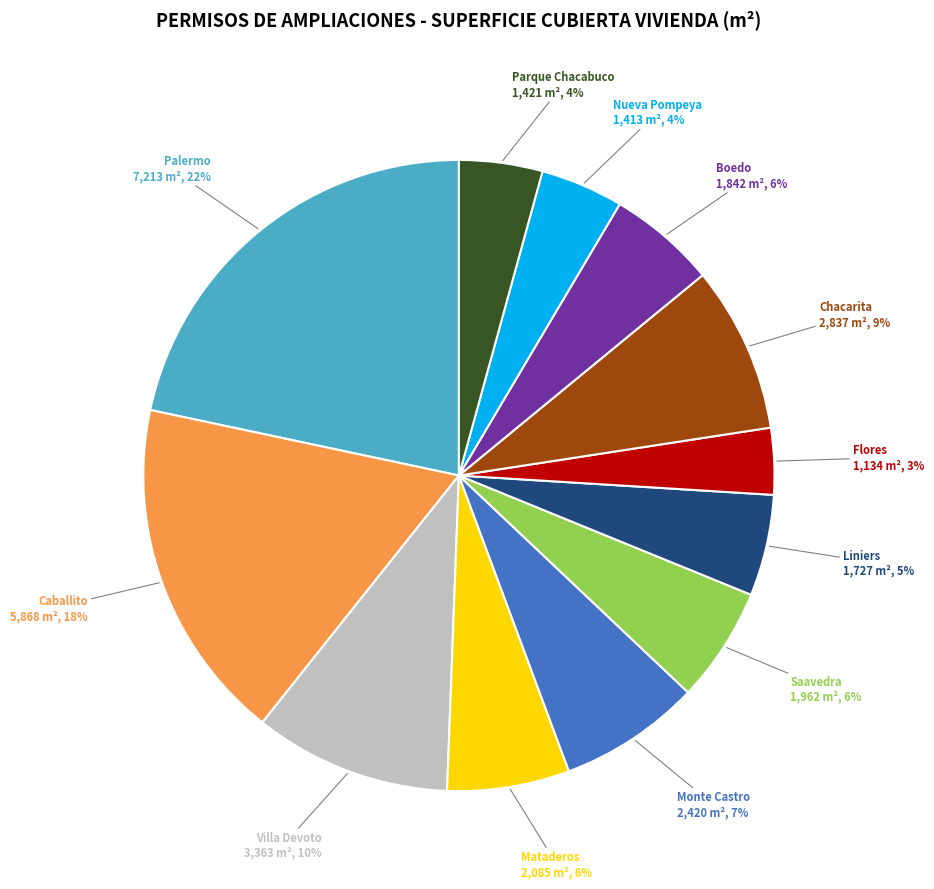

Is there any slice that represents more than half of the pie?

No